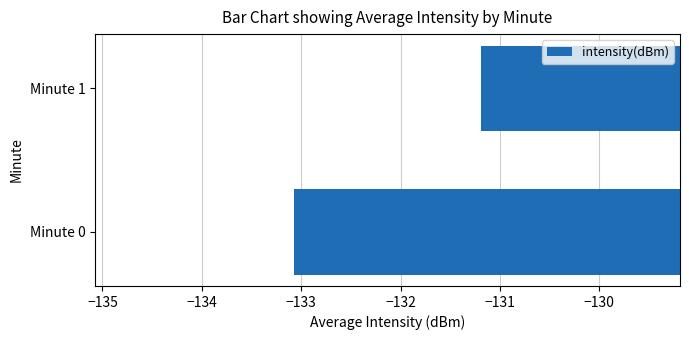

What is the change in value from Minute 0 to Minute 1?

+1.9